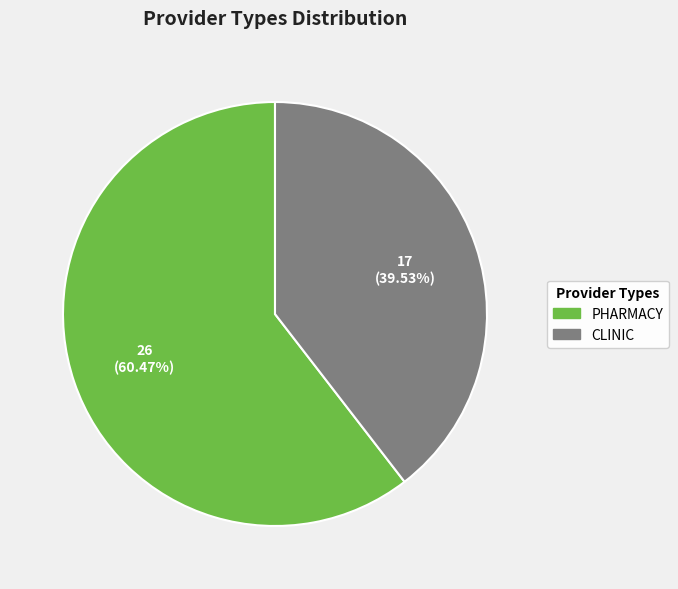

Rank the categories by value from lowest to highest.

CLINIC, PHARMACY